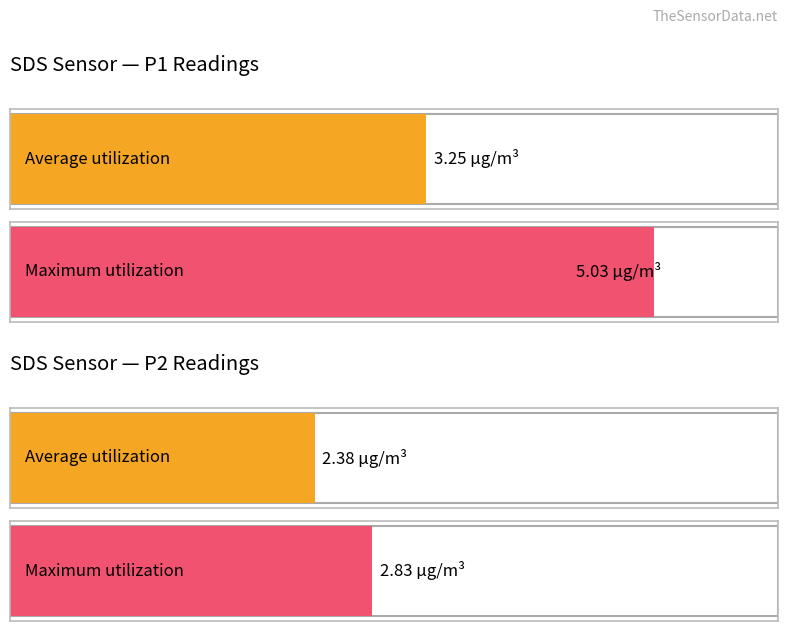

List the series in order of their overall mean, lowest first.

SDS_P2, SDS_P1